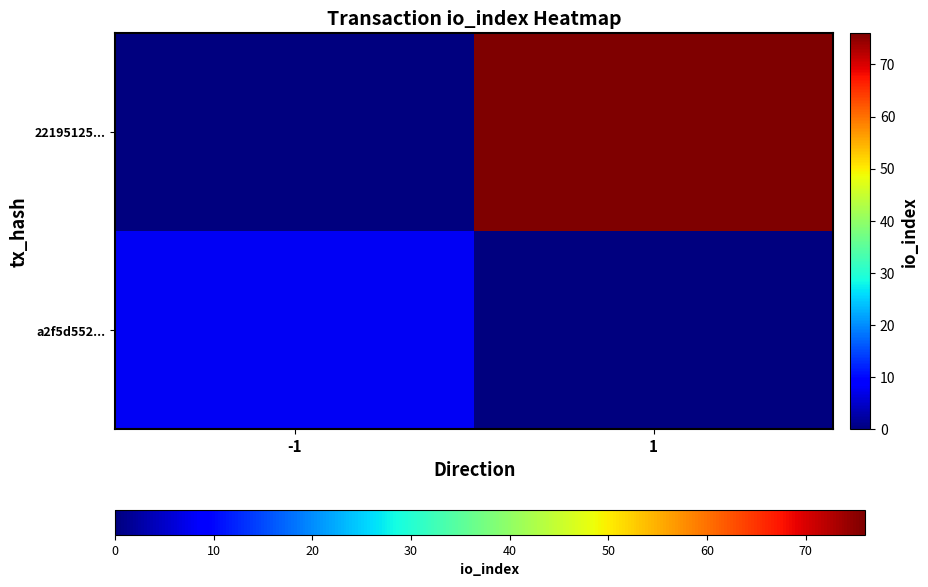

Which series has the widest spread of values?

22195125...